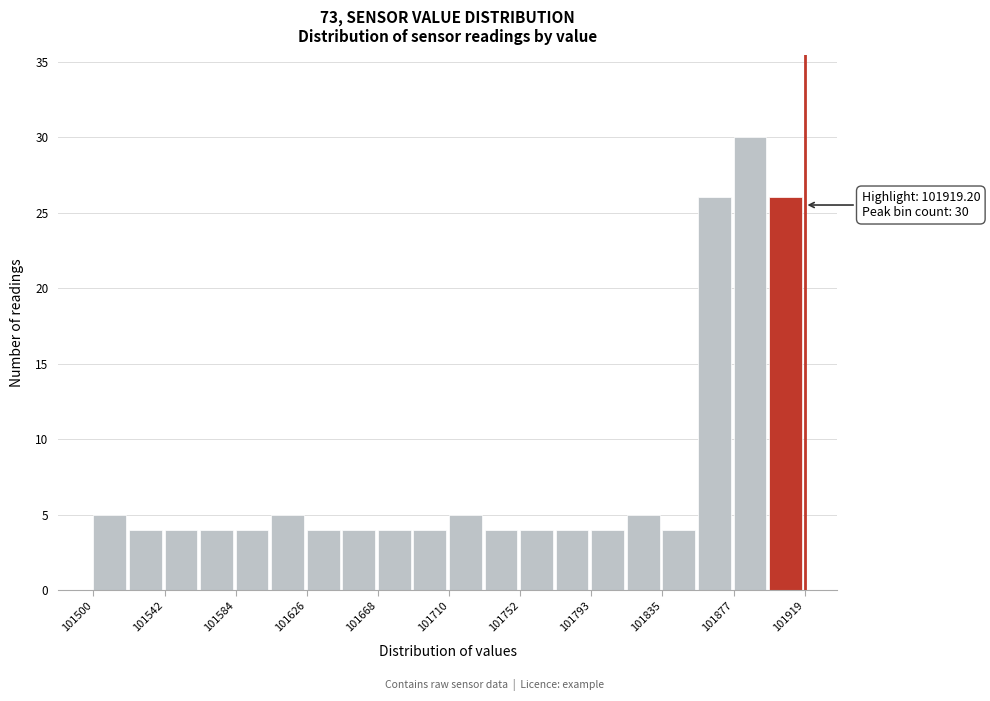

Over which range of the x-axis is the bar tallest?

101875 to 101900